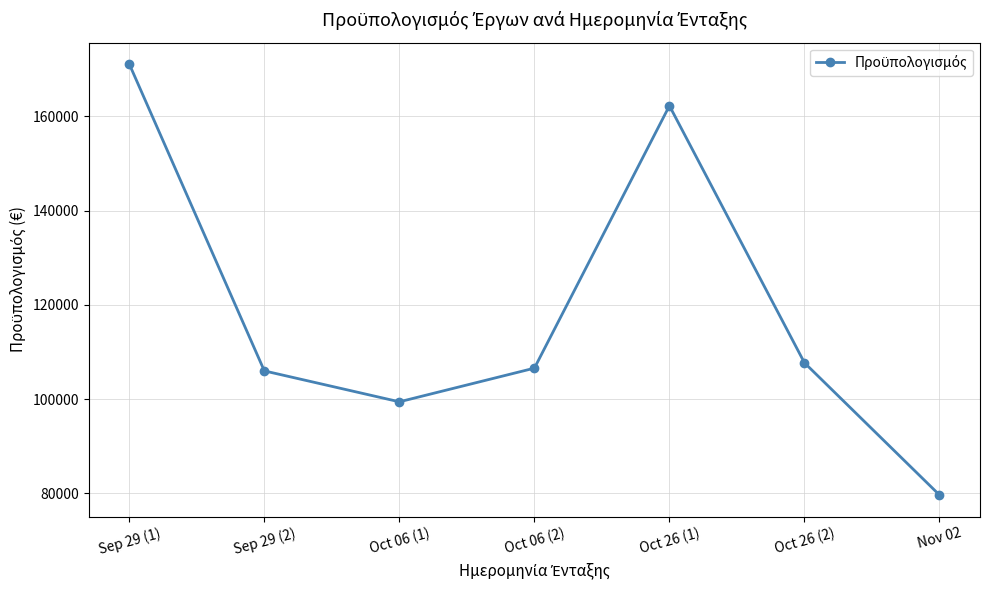

What is the difference between the values at Nov 02 and Oct 06 (2)?

26905.4